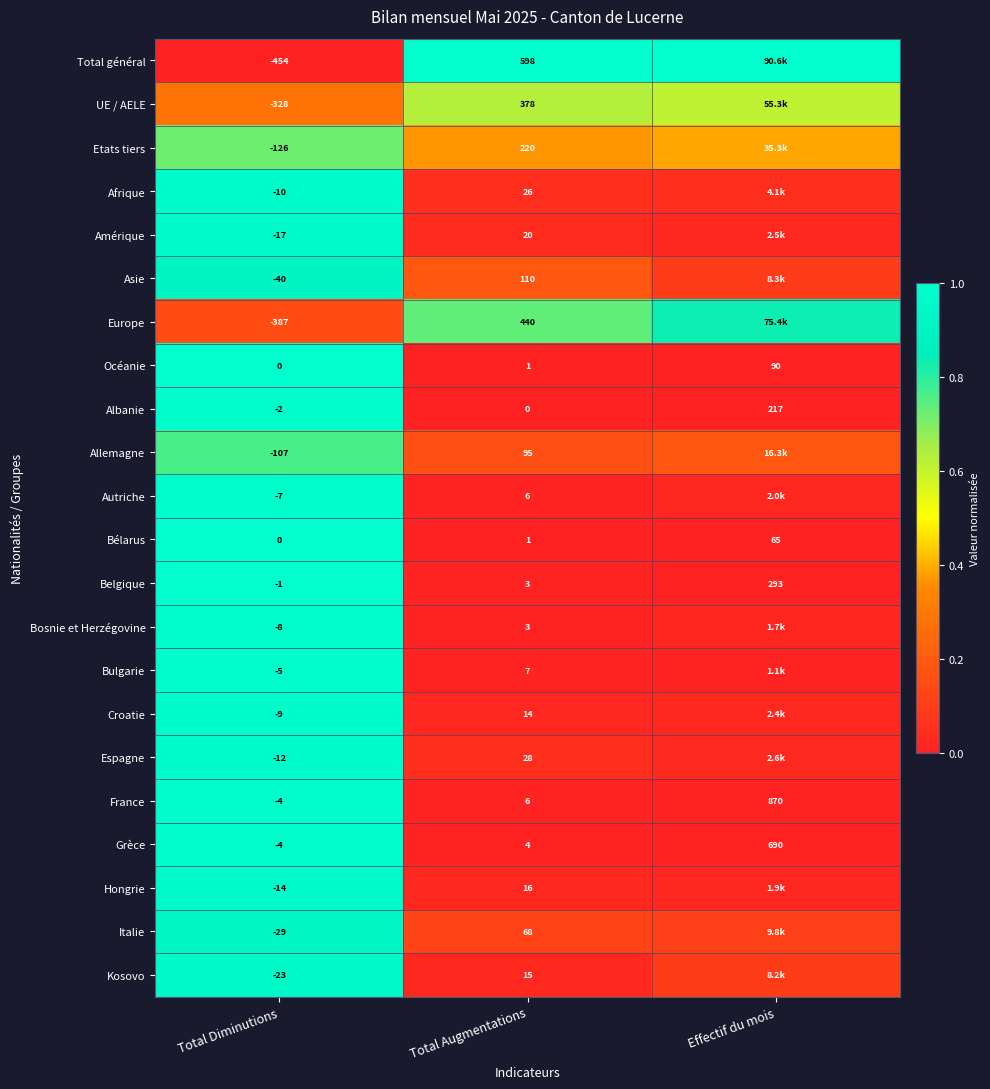

What is the total value across all series at Total Diminutions?

18.5